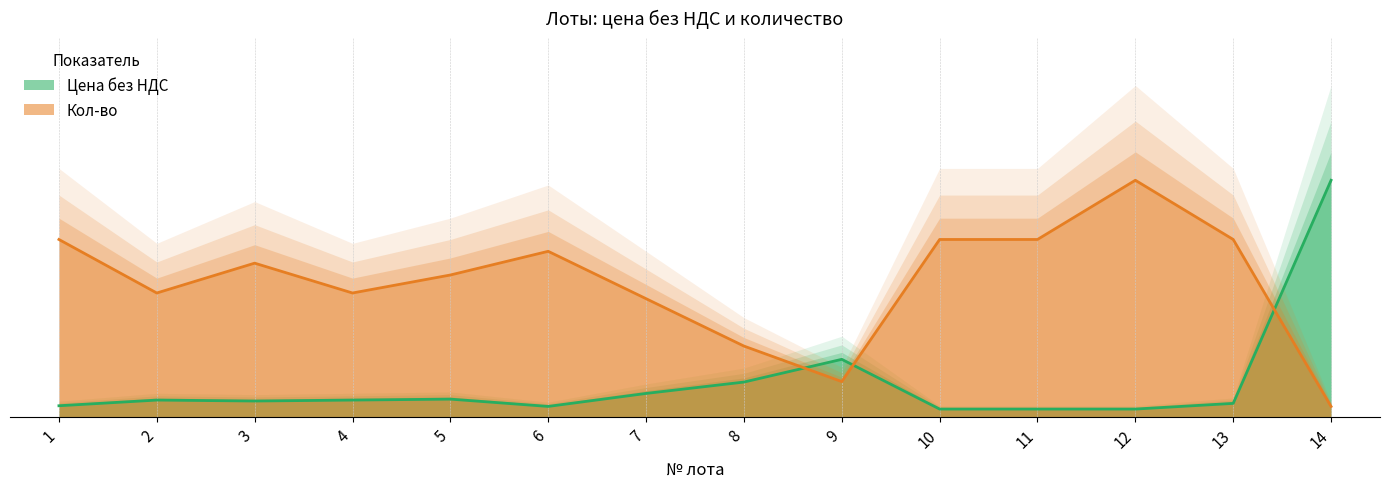

True or false: Цена без НДС has a value of 1.0 at 14.

True